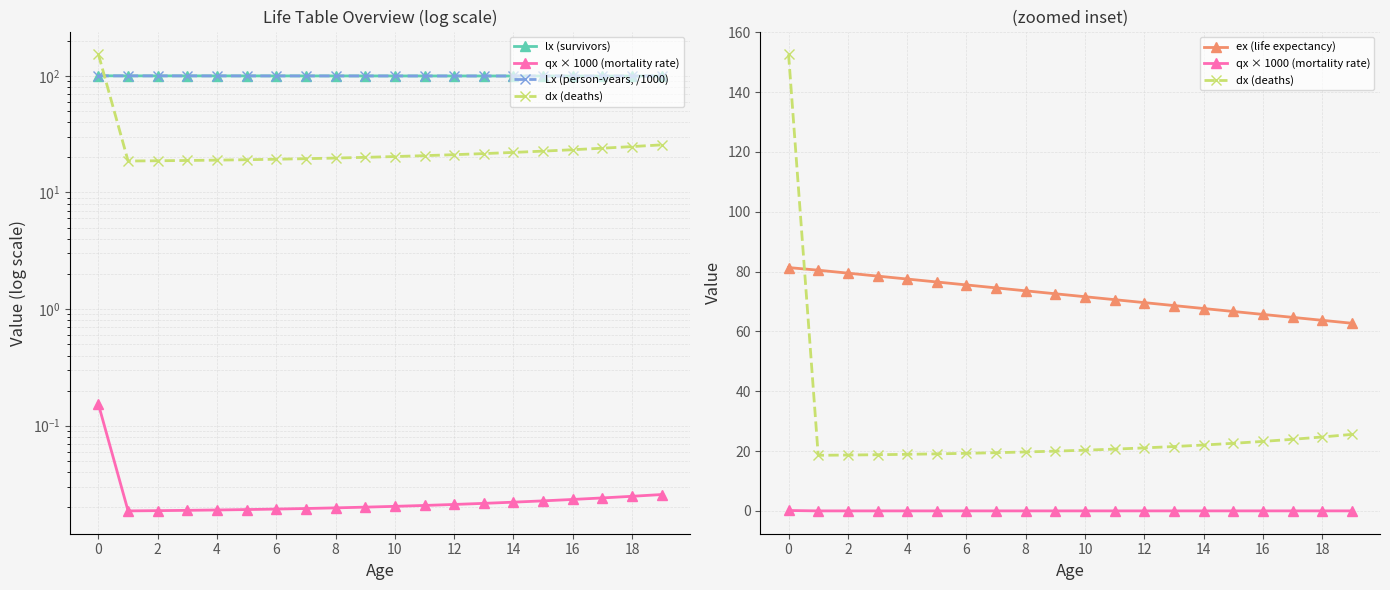

Reading left to right, list all the values displayed in this chart.

lx (survivors): 100.0	99.8	99.8	99.8	99.8	99.8	99.8	99.7	99.7	99.7	99.7	99.7	99.6	99.6	99.6	99.6	99.5	99.5	99.5	99.5
qx × 1000 (mortality rate): 0.2	0.0	0.0	0.0	0.0	0.0	0.0	0.0	0.0	0.0	0.0	0.0	0.0	0.0	0.0	0.0	0.0	0.0	0.0	0.0
Lx (person-years, /1000): 99.9	99.8	99.8	99.8	99.8	99.8	99.7	99.7	99.7	99.7	99.7	99.6	99.6	99.6	99.6	99.6	99.5	99.5	99.5	99.5
dx (deaths): 152.6	18.6	18.7	18.8	18.9	19.1	19.3	19.5	19.7	20.0	20.3	20.7	21.1	21.5	22.0	22.6	23.2	23.9	24.7	25.6
ex (life expectancy): 81.3	80.5	79.5	78.5	77.5	76.5	75.5	74.6	73.6	72.6	71.6	70.6	69.6	68.6	67.7	66.7	65.7	64.7	63.7	62.7